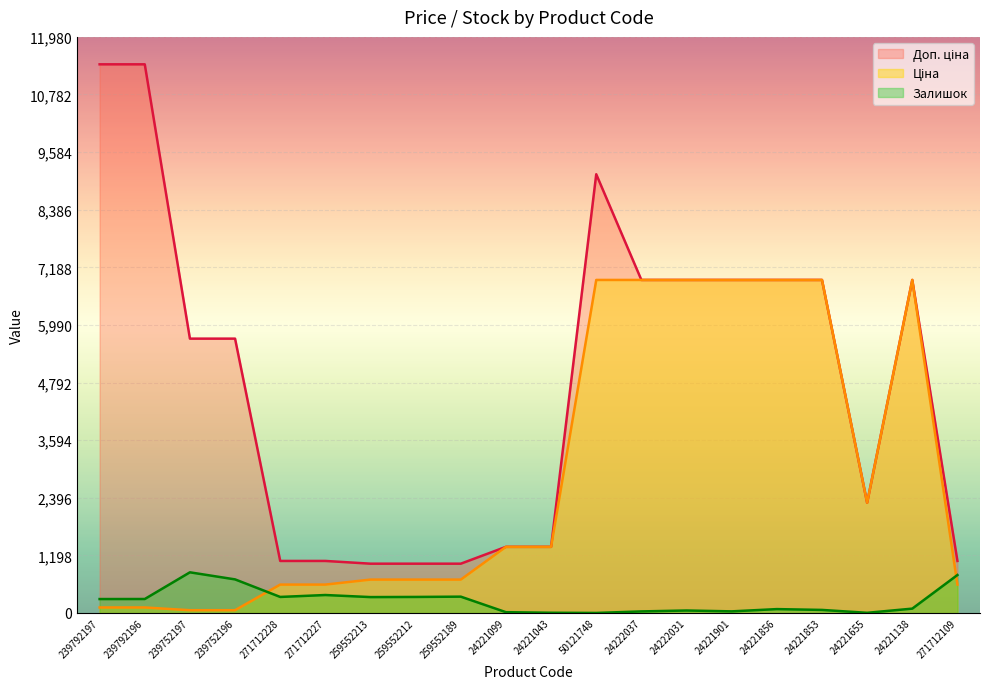

What is the label of the 14th point from the left?

24222031